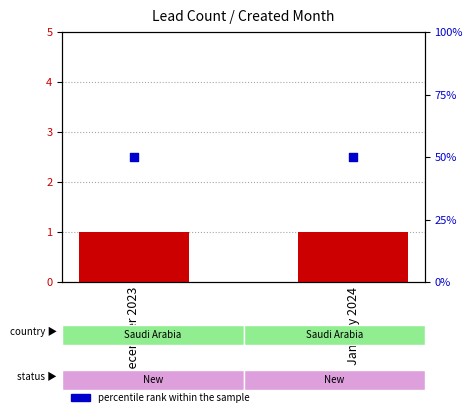

At how many categories does at least one series exceed 41?

2